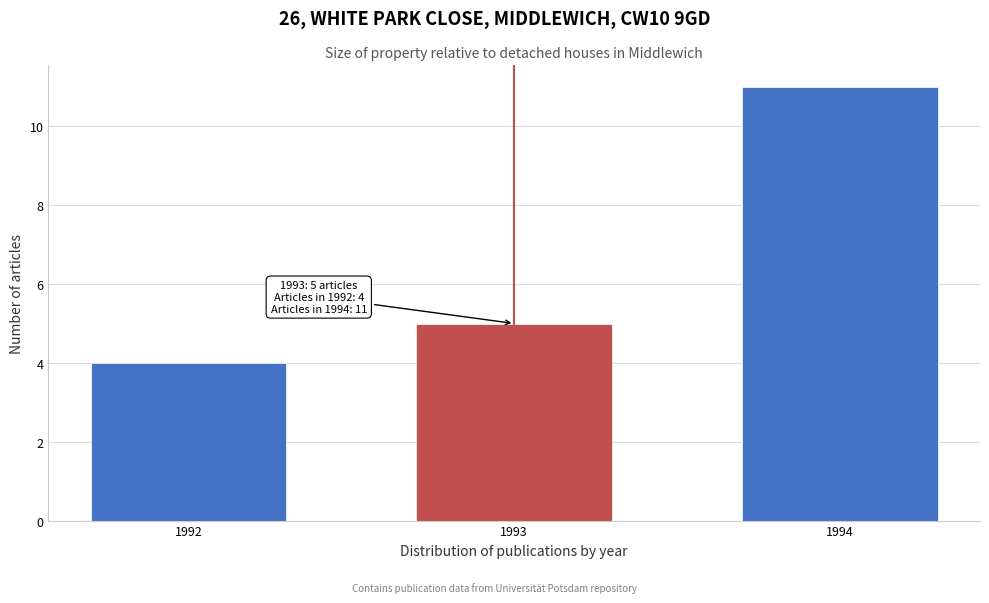

Reading left to right, transcribe all the data shown in this chart.

1992=4	1993=5	1994=11